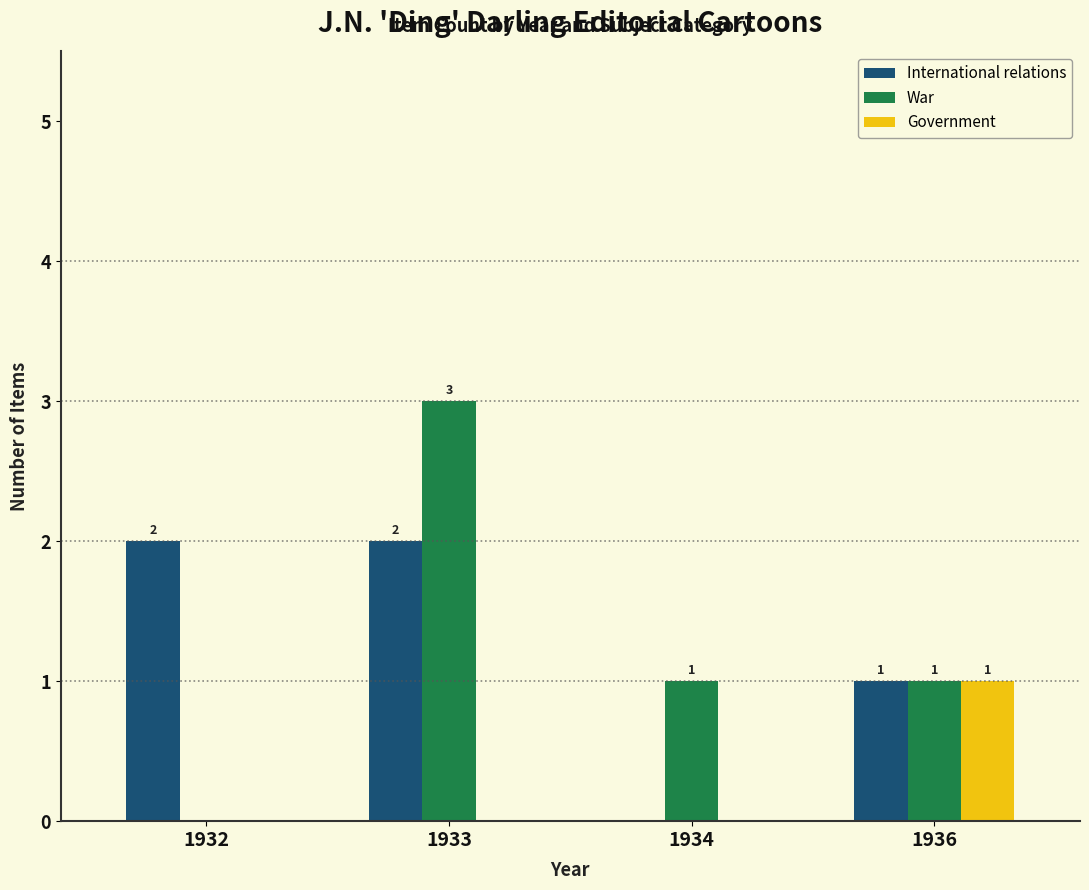

Which series has the largest range (max minus min)?

War